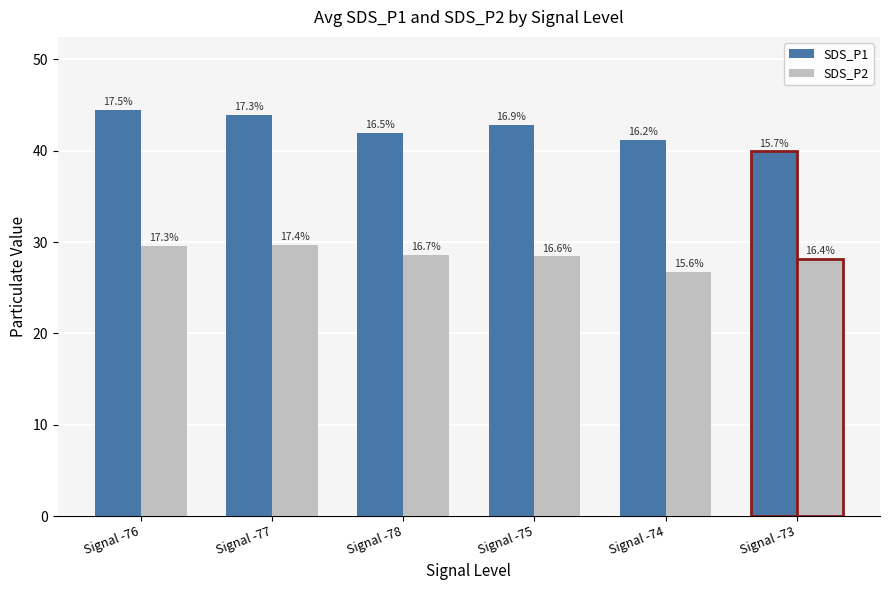

Are the bars horizontal?

No